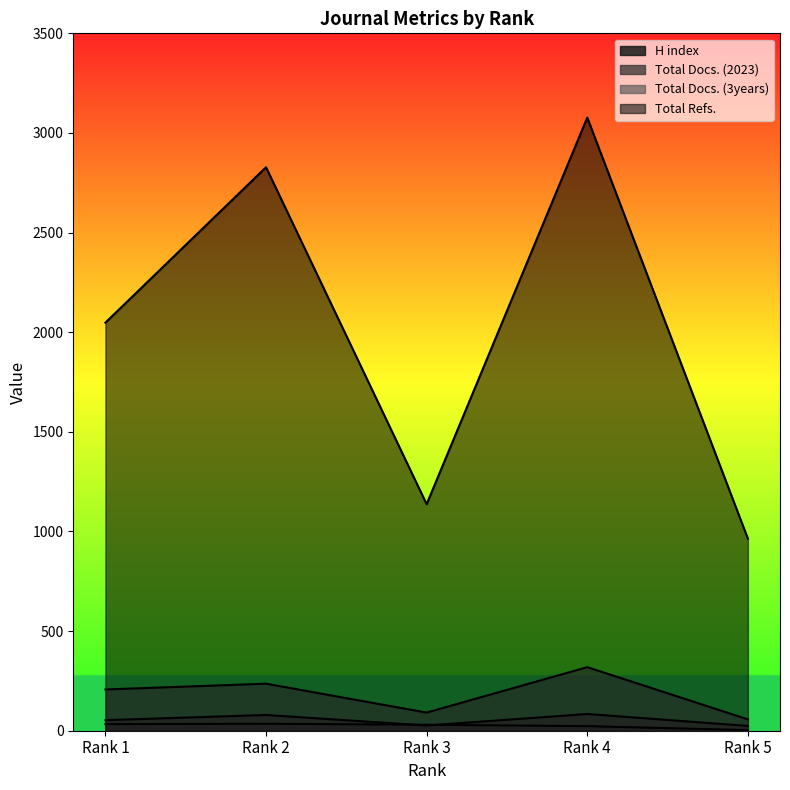

What is the average value of the H index series?

25